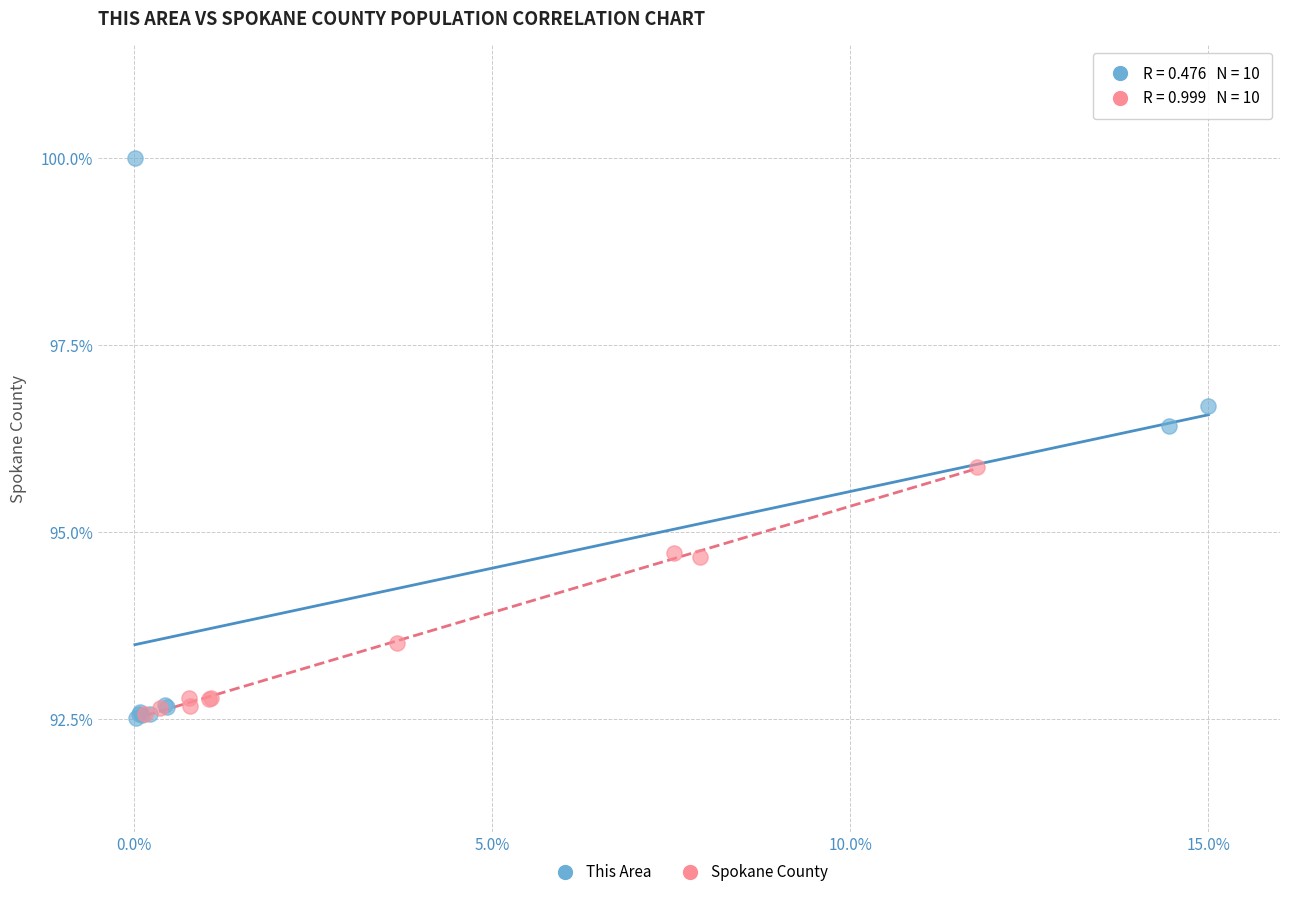

Which series reaches the maximum Y coordinate?

This Area